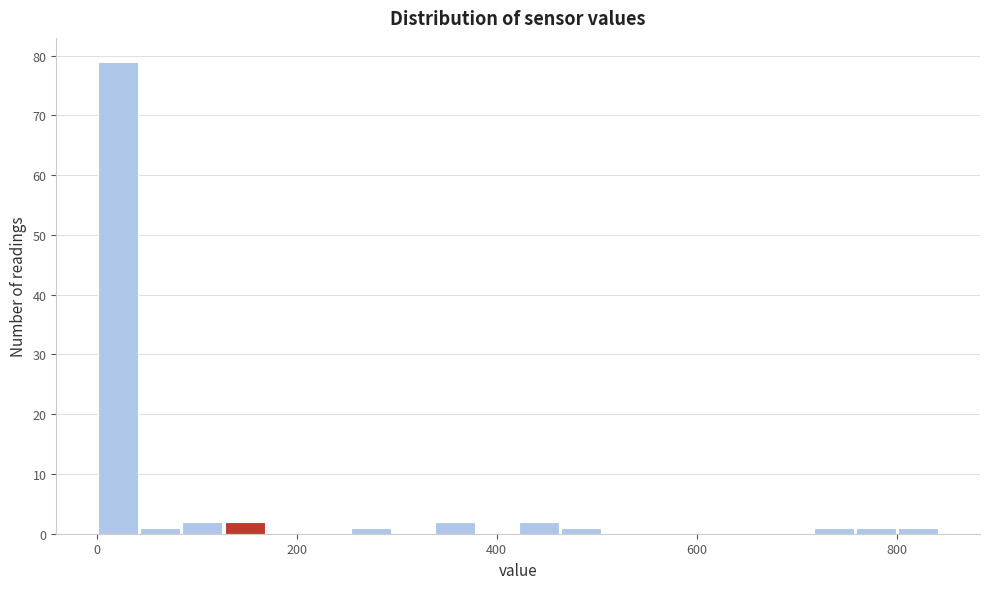

Around what value on the x-axis is the tallest bar? Give the approximate position of its centre, as read against the axis.

20